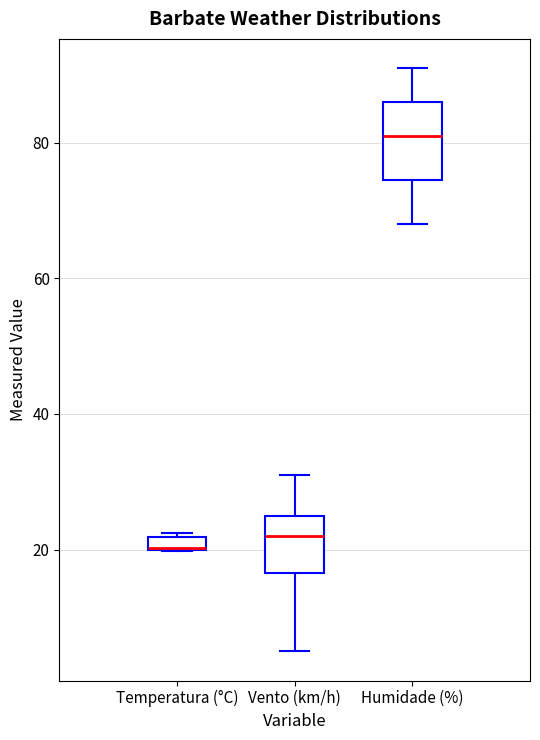

Comparing the boxes themselves (not the whiskers), which one is the tallest?

Humidade (%)